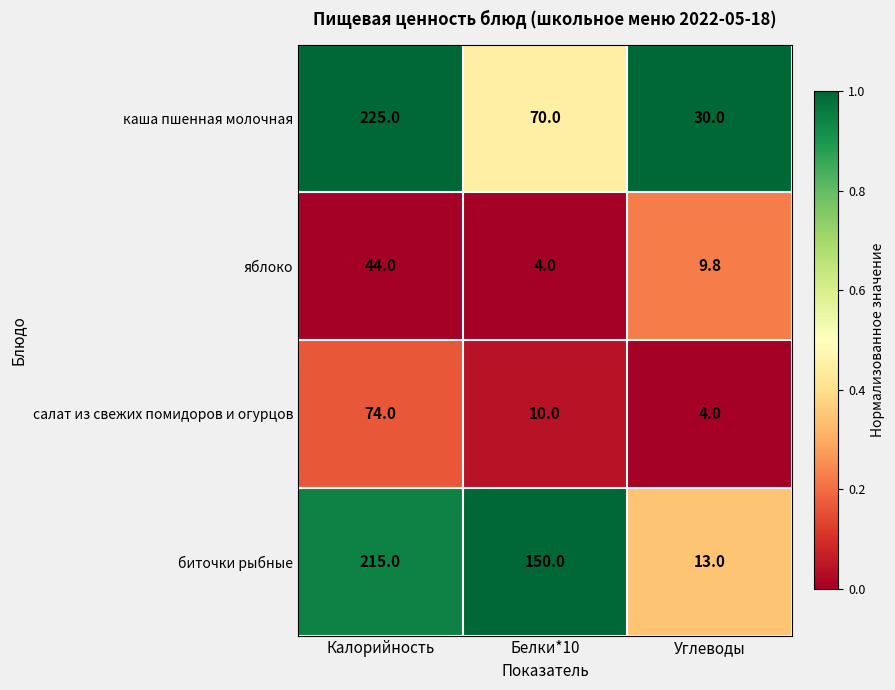

Reading left to right, transcribe all the data shown in this chart.

каша пшенная молочная: Калорийность=225.0	Белки*10=70.0	Углеводы=30.0
яблоко: Калорийность=44.0	Белки*10=4.0	Углеводы=9.8
салат из свежих помидоров и огурцов: Калорийность=74.0	Белки*10=10.0	Углеводы=4.0
биточки рыбные: Калорийность=215.0	Белки*10=150.0	Углеводы=13.0